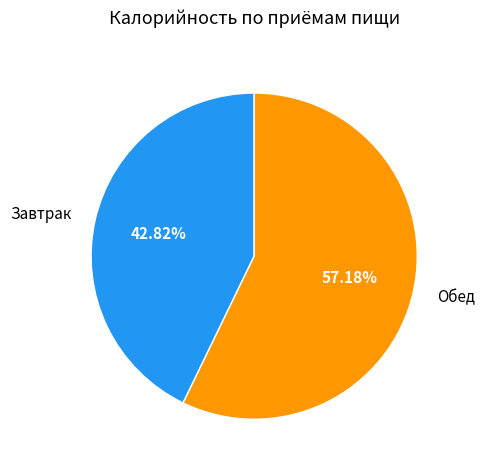

To the nearest percent, what is the combined percentage of Обед and Завтрак?

100%